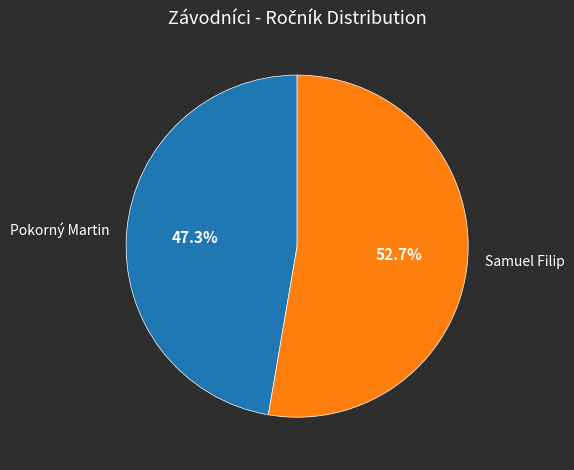

True or false: Samuel Filip accounts for 53% of the total.

True